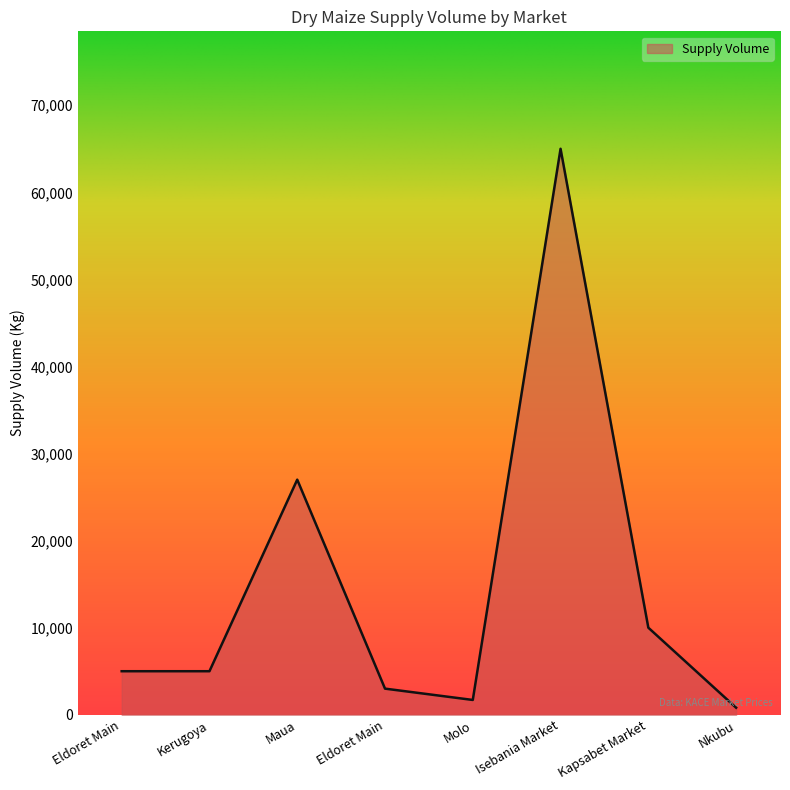

How many series are shown in this chart?

1